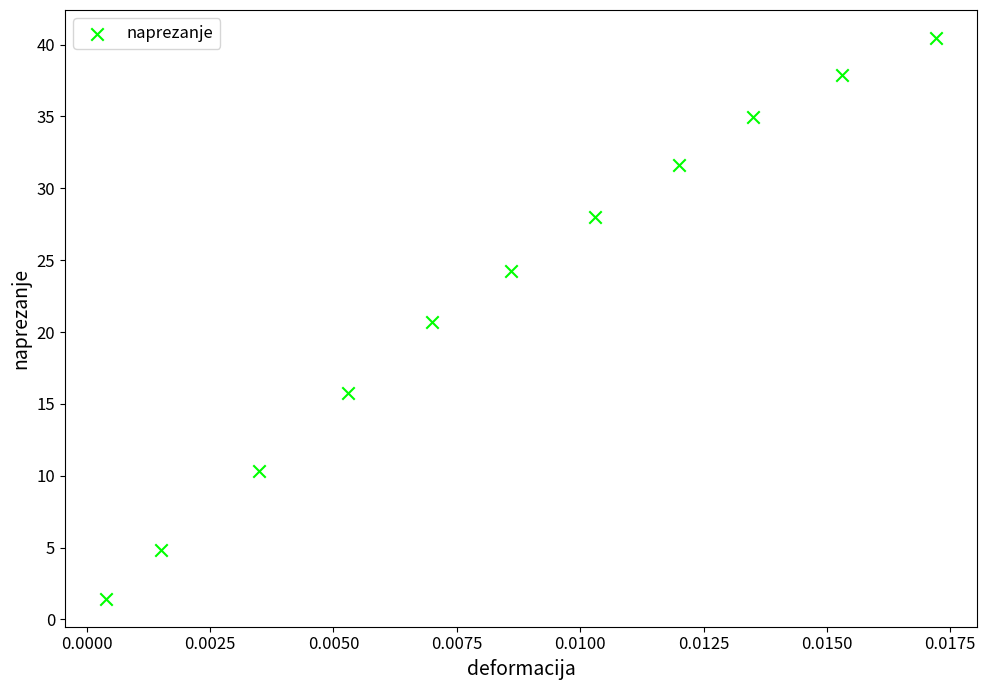

What Y value in the scatter plot is closest to 20?

20.7